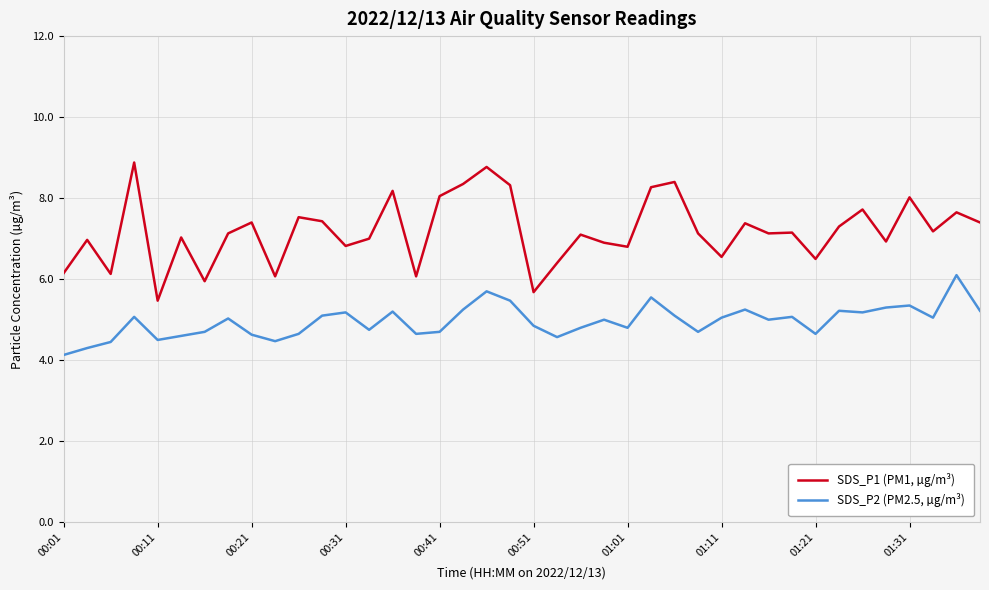

Which series has the widest spread of values?

SDS_P1 (PM1, µg/m³)